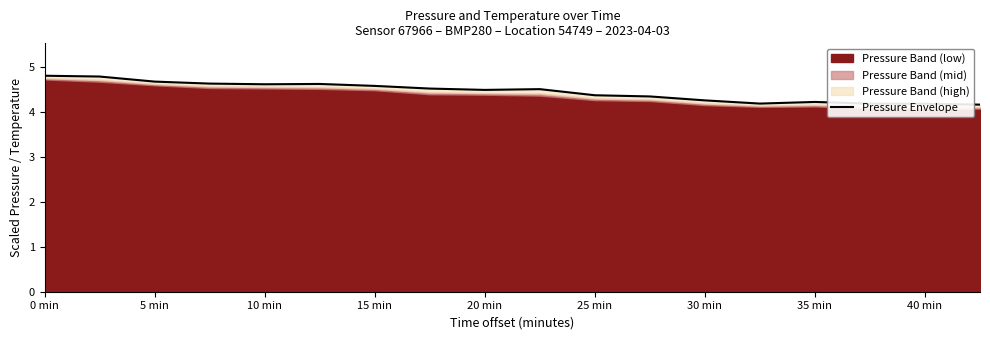

Where is the data nearest to the value 4?

17